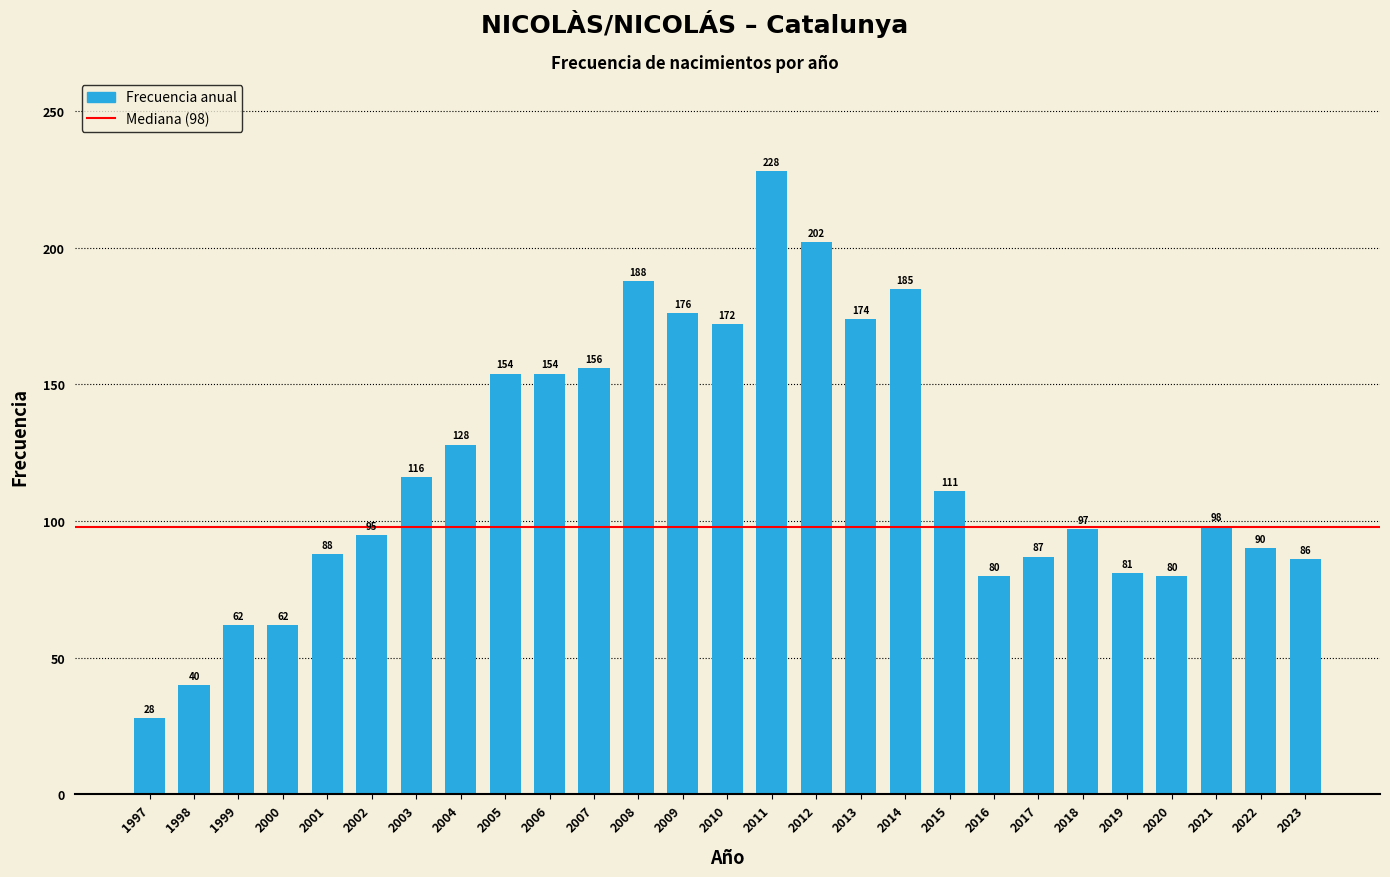

Reading left to right, extract all data points from this chart.

1997=28	1998=40	1999=62	2000=62	2001=88	2002=95	2003=116	2004=128	2005=154	2006=154	2007=156	2008=188	2009=176	2010=172	2011=228	2012=202	2013=174	2014=185	2015=111	2016=80	2017=87	2018=97	2019=81	2020=80	2021=98	2022=90	2023=86